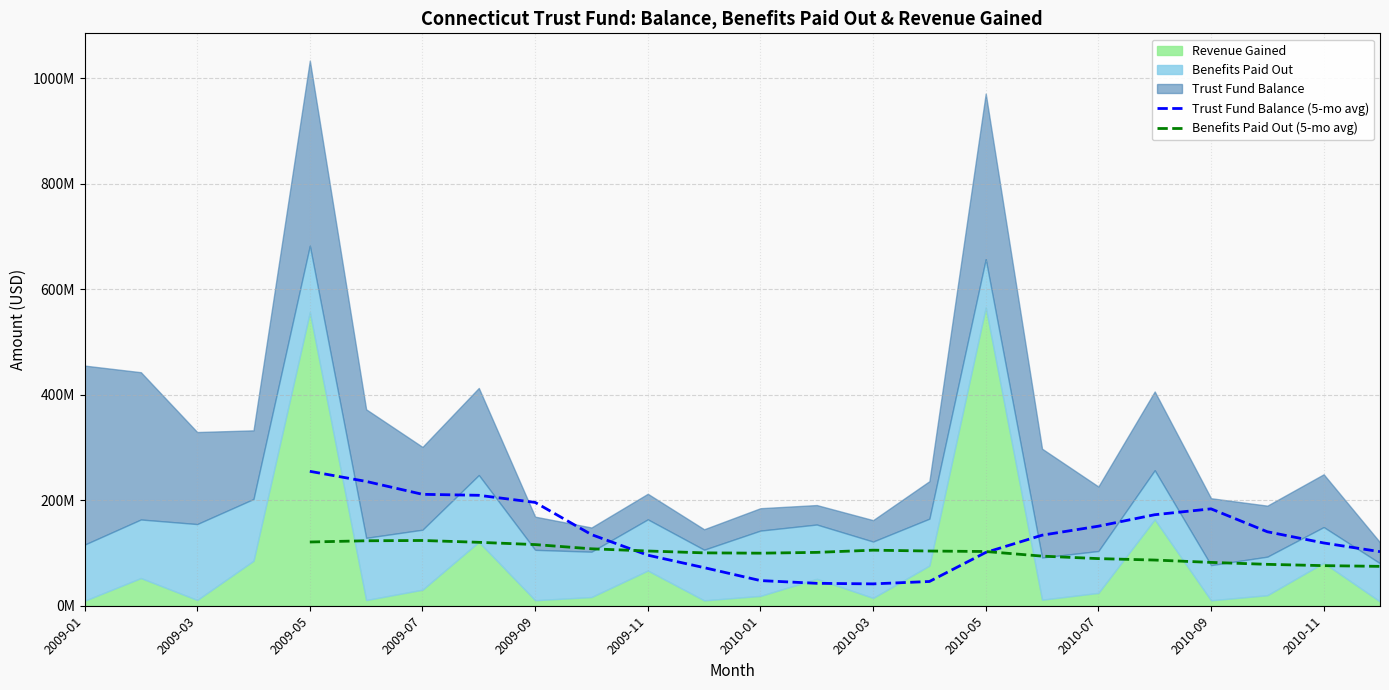

How many lines are shown in the chart?

2